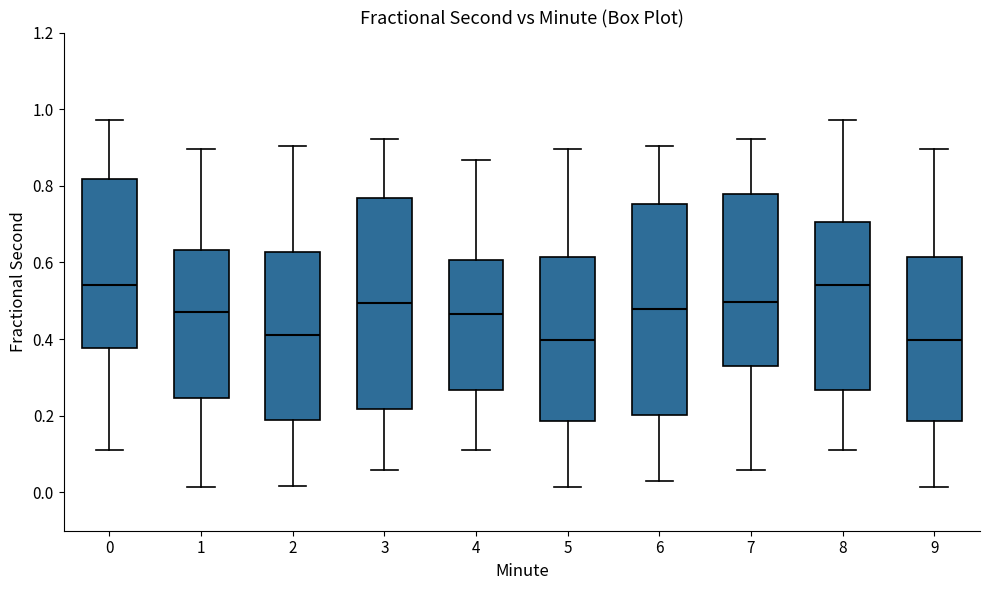

Reading left to right, transcribe this box plot: for each box, give where its median line is, the range the box spans, and where its two whiskers end, as read against the y-axis. The values are not printed on the chart, so give them approximately, as read against the axis.

0: median 0.54, box 0.38 to 0.82, whiskers 0.10 to 0.98
1: median 0.46, box 0.24 to 0.64, whiskers 0.02 to 0.90
2: median 0.42, box 0.18 to 0.62, whiskers 0.02 to 0.90
3: median 0.50, box 0.22 to 0.76, whiskers 0.06 to 0.92
4: median 0.46, box 0.26 to 0.60, whiskers 0.10 to 0.86
5: median 0.40, box 0.18 to 0.62, whiskers 0.02 to 0.90
6: median 0.48, box 0.20 to 0.76, whiskers 0.04 to 0.90
7: median 0.50, box 0.32 to 0.78, whiskers 0.06 to 0.92
8: median 0.54, box 0.26 to 0.70, whiskers 0.10 to 0.98
9: median 0.40, box 0.18 to 0.62, whiskers 0.02 to 0.90